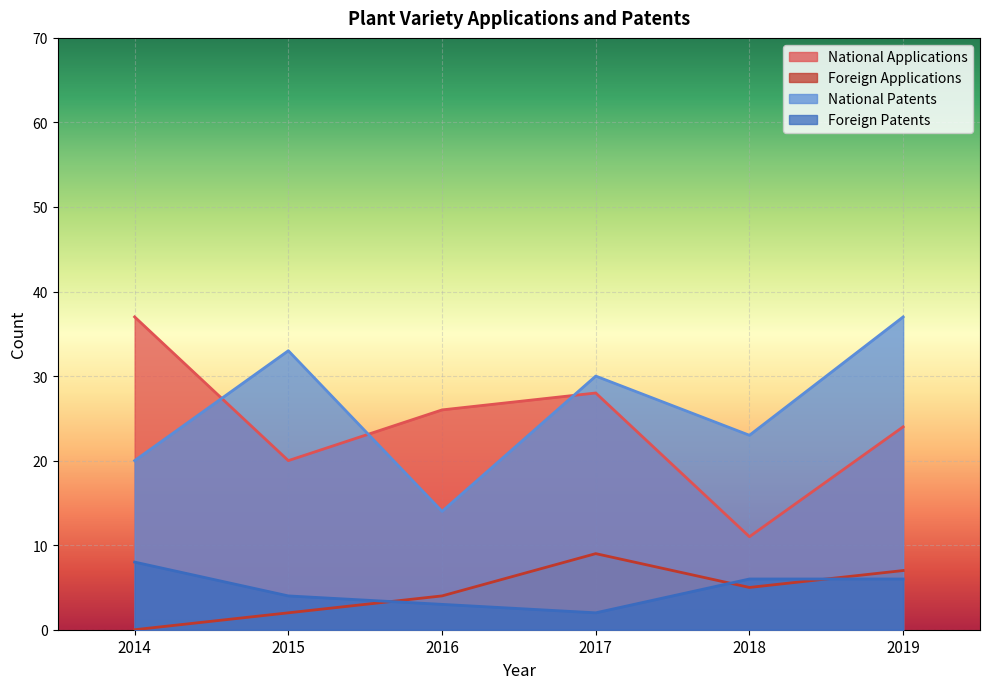

How many data points does each series have?

6